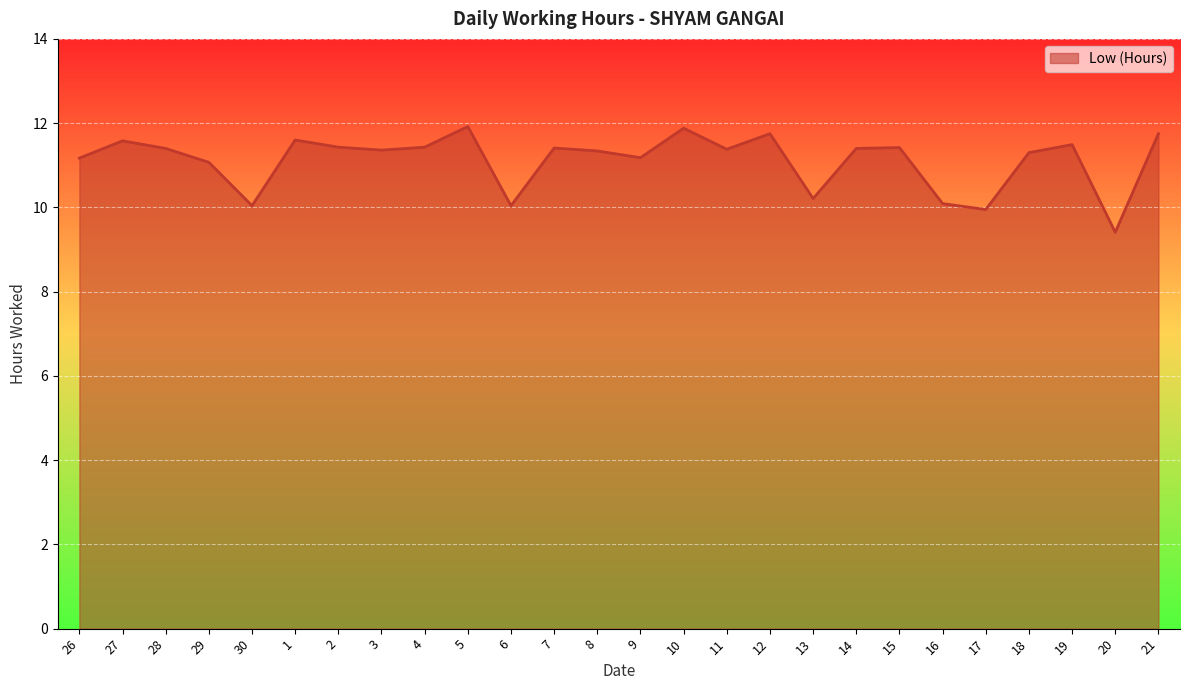

Between 14 and 20, which is larger?

14